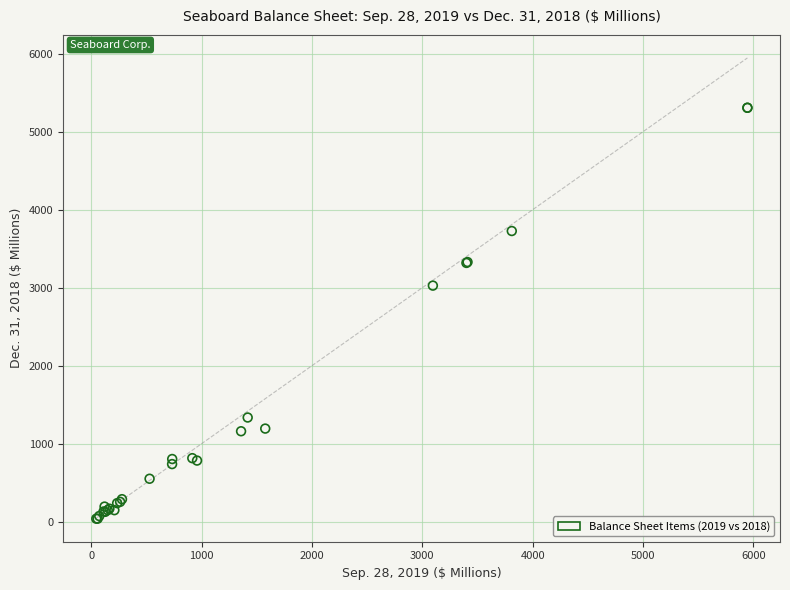

What Y value in the scatter plot is closest to 2673?

3027